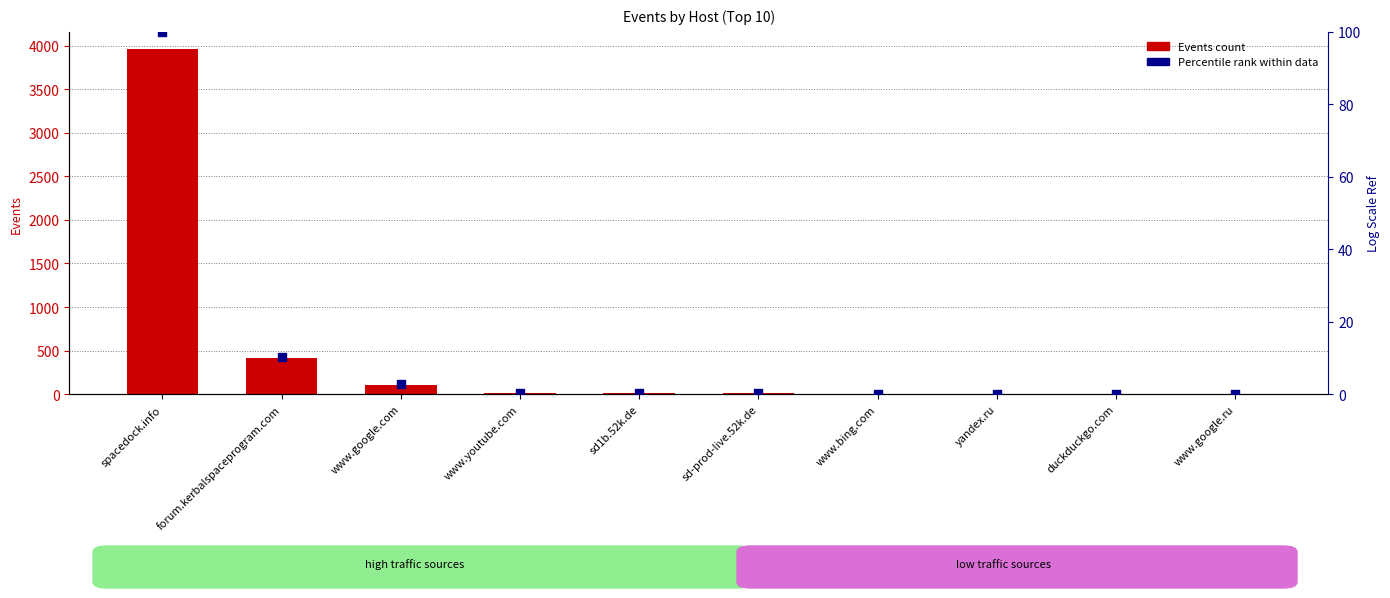

What is the total value across all series at duckduckgo.com?

5.1